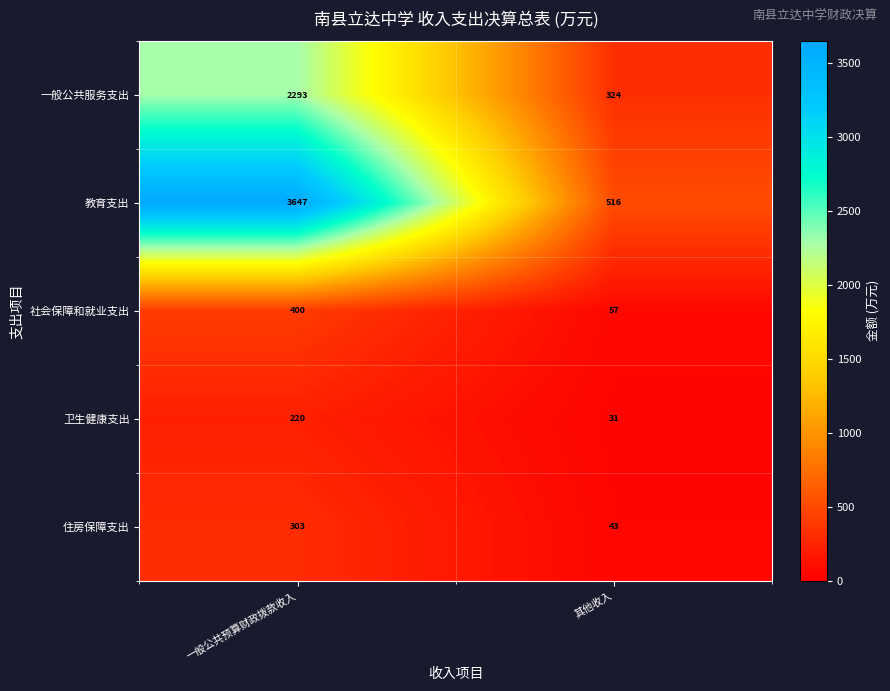

True or false: 社会保障和就业支出 has a value of 570 at 一般公共预算财政拨款收入.

False